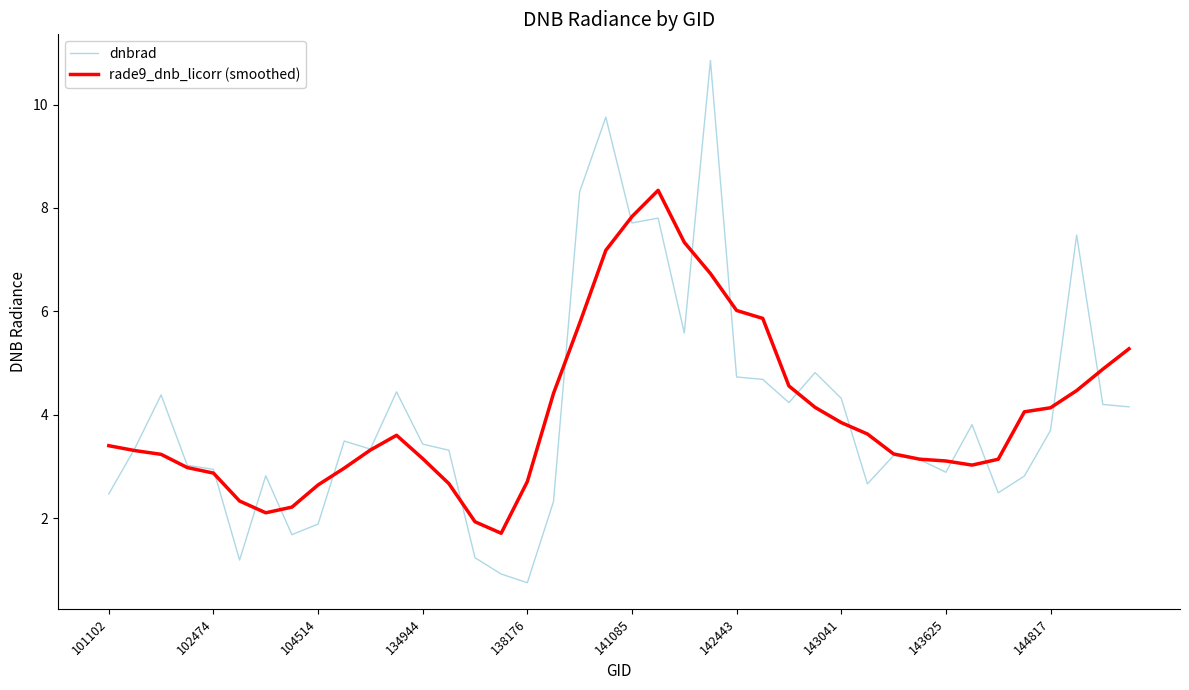

Which series has the widest spread of values?

dnbrad